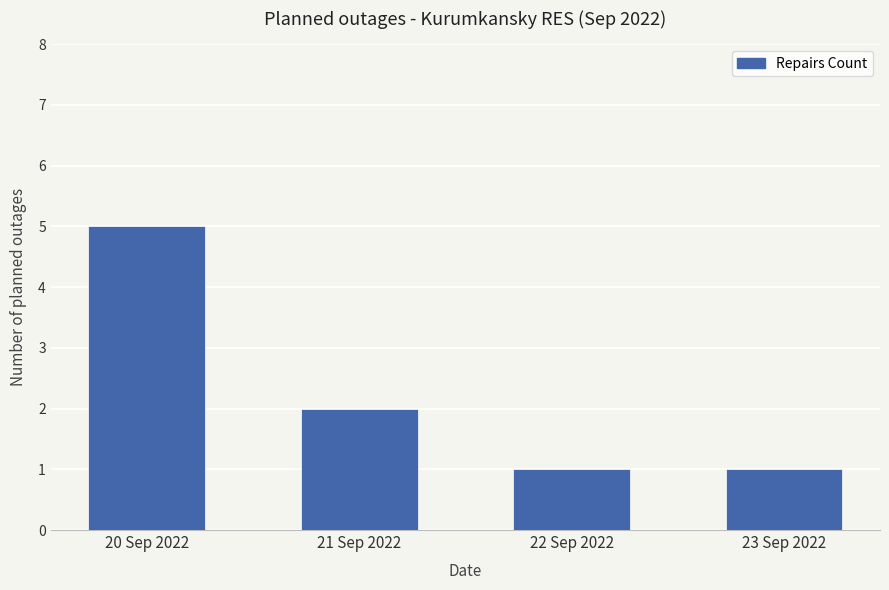

What value does the data have at 23 Sep 2022?

1